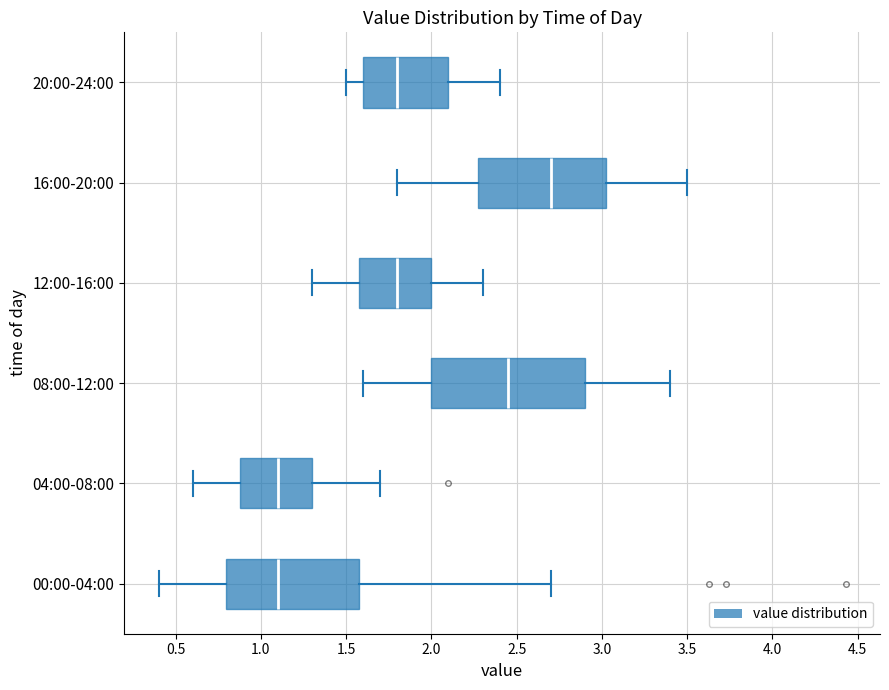

Reading bottom to top, read every box against the x-axis: the position of its median line, the range the box covers, and the ends of its whiskers. The values are not printed on the chart, so give them approximately, as read against the axis.

00:00-04:00: median 1.10, box 0.80 to 1.60, whiskers 0.40 to 2.70
04:00-08:00: median 1.10, box 0.90 to 1.30, whiskers 0.60 to 1.70
08:00-12:00: median 2.45, box 2.00 to 2.90, whiskers 1.60 to 3.40
12:00-16:00: median 1.80, box 1.60 to 2.00, whiskers 1.30 to 2.30
16:00-20:00: median 2.70, box 2.30 to 3.05, whiskers 1.80 to 3.50
20:00-24:00: median 1.80, box 1.60 to 2.10, whiskers 1.50 to 2.40